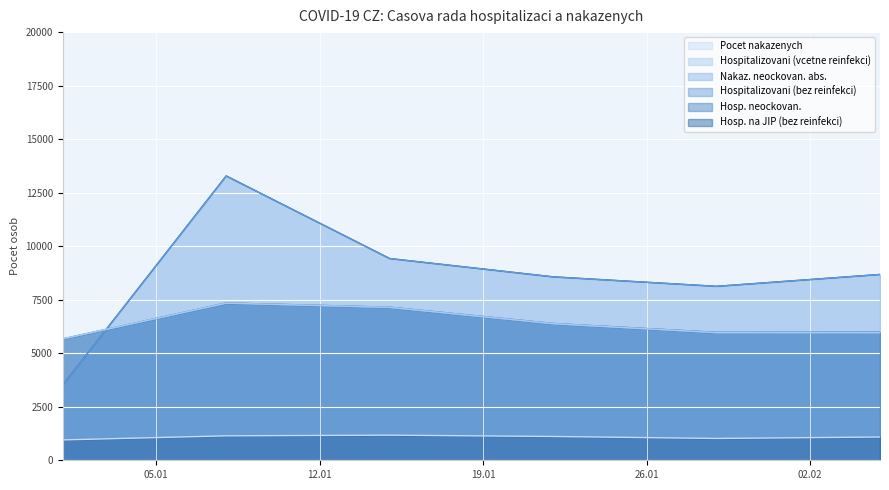

In Nakaz. neockovan. abs., how many points are higher than both neighbors (excluding endpoints)?

1